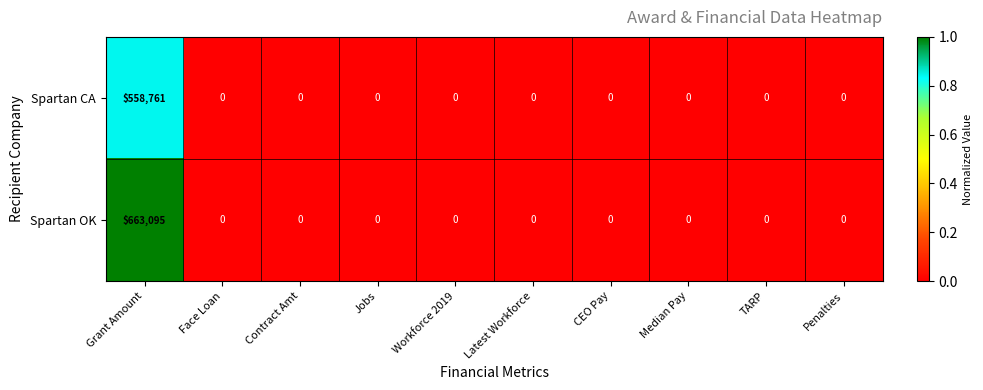

What is the total value across all series at Grant Amount?

1221856